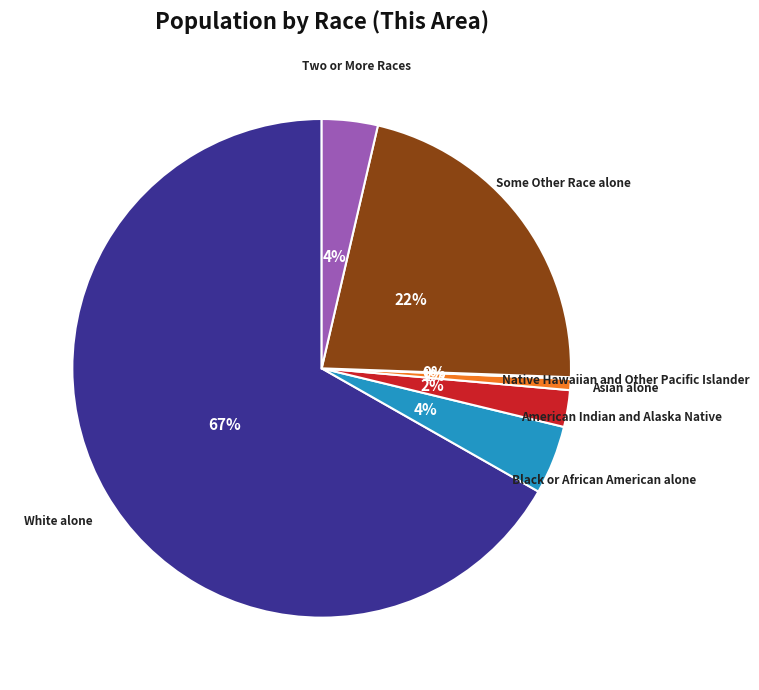

Which slice is the largest?

White alone